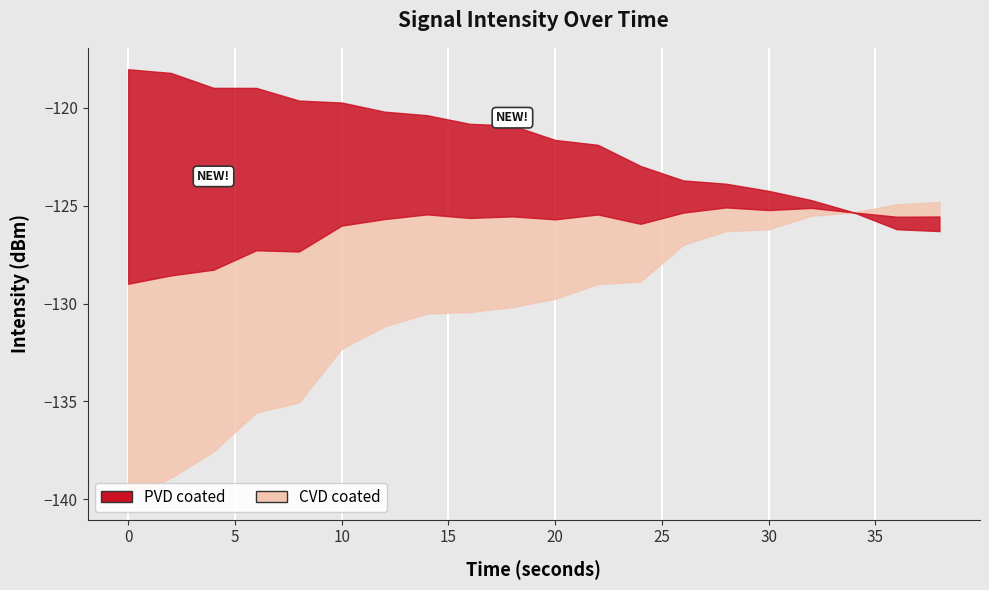

True or false: intensity_min and intensity_max cross at least once.

False